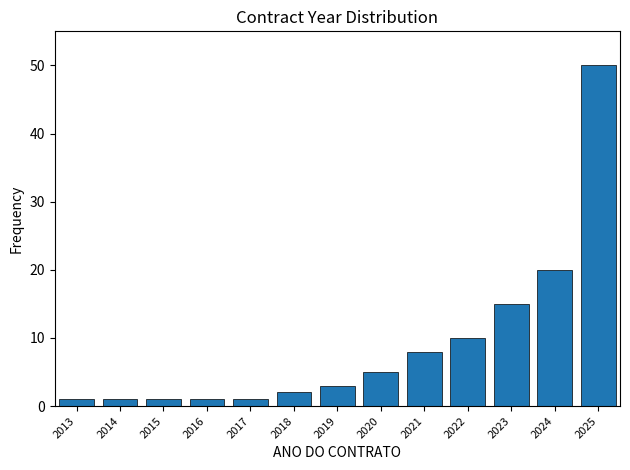

Reading left to right, list every bar in this chart as the range it spans on the x-axis followed by its height. The values are not printed on the chart, so give them approximately, as read against the axis.

2012.5 to 2013.5: 1
2013.5 to 2014.5: 1
2014.5 to 2015.5: 1
2015.5 to 2016.5: 1
2016.5 to 2017.5: 1
2017.5 to 2018.5: 2
2018.5 to 2019.5: 3
2019.5 to 2020.5: 5
2020.5 to 2021.5: 8
2021.5 to 2022.5: 10
2022.5 to 2023.5: 15
2023.5 to 2024.5: 20
2024.5 to 2025.5: 50